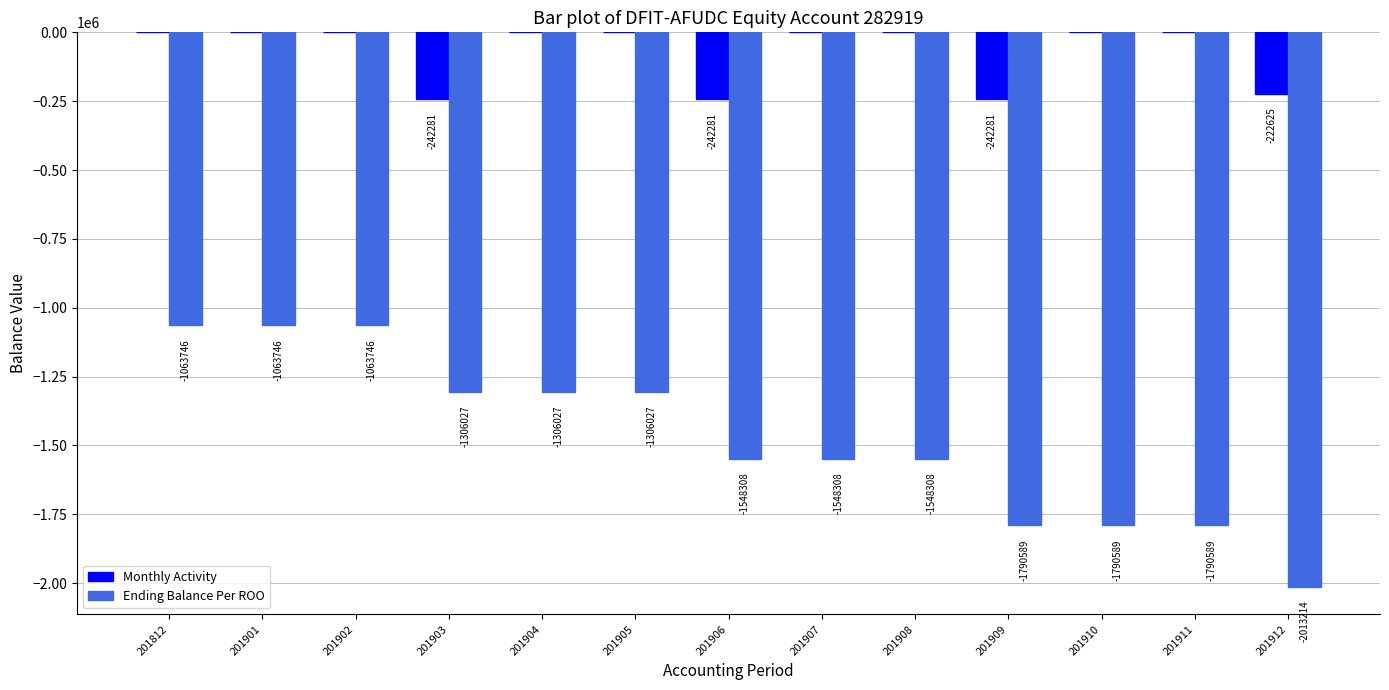

What is the highest value of the Ending Balance Per ROO series?

-1063746